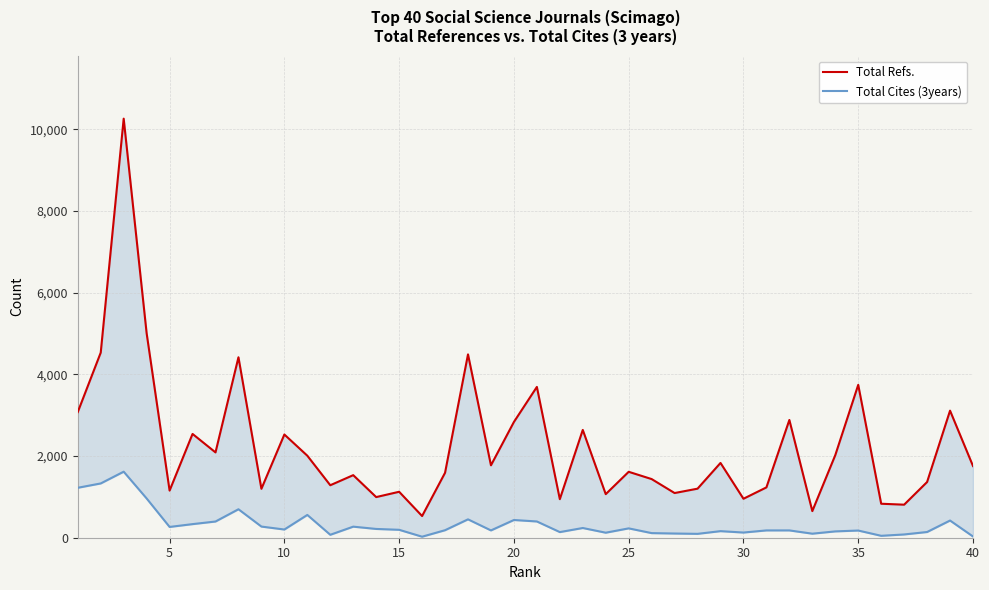

Which series has the largest range (max minus min)?

Total Refs.